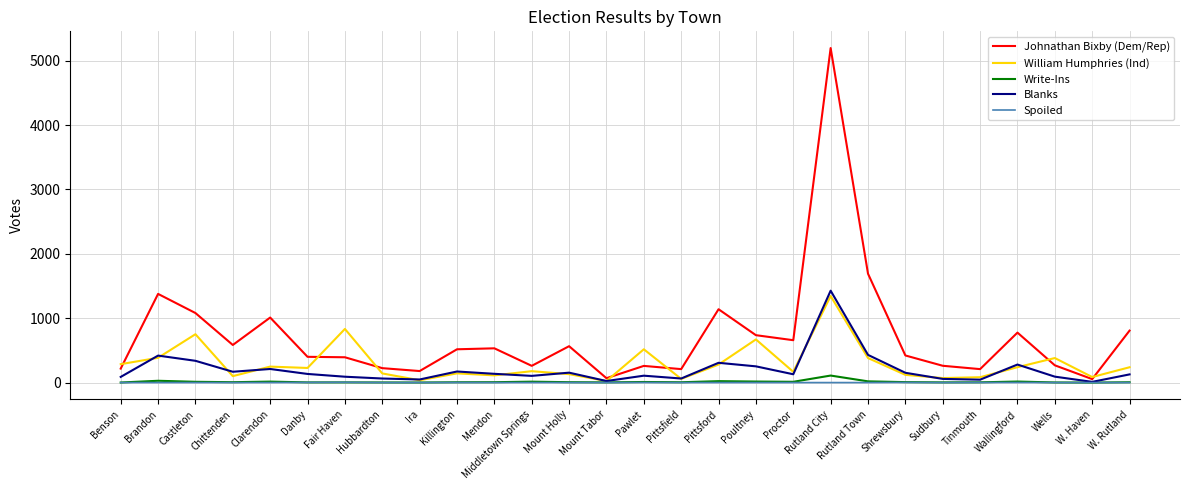

The value of Johnathan Bixby (Dem/Rep) at Rutland City is 2508. True or false?

False